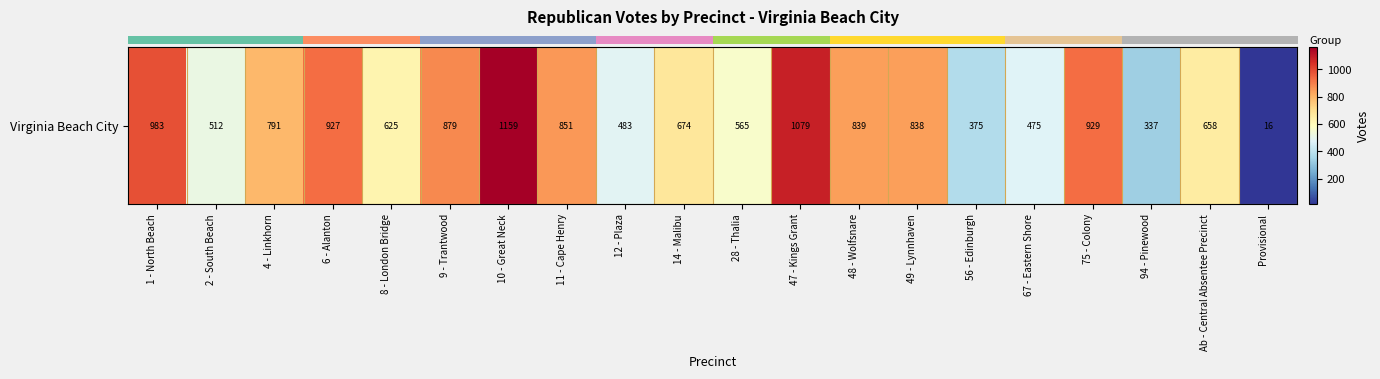

Reading left to right, what are all the values shown in this chart?

983	512	791	927	625	879	1159	851	483	674	565	1079	839	838	375	475	929	337	658	16